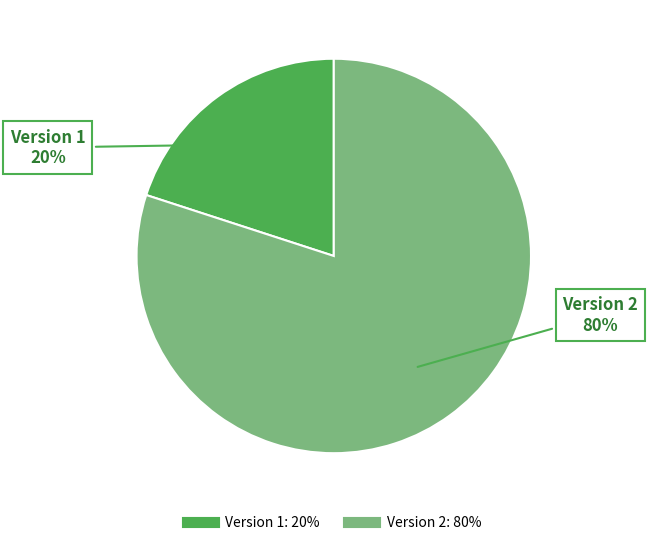

To the nearest percent, what is the average slice percentage?

50%